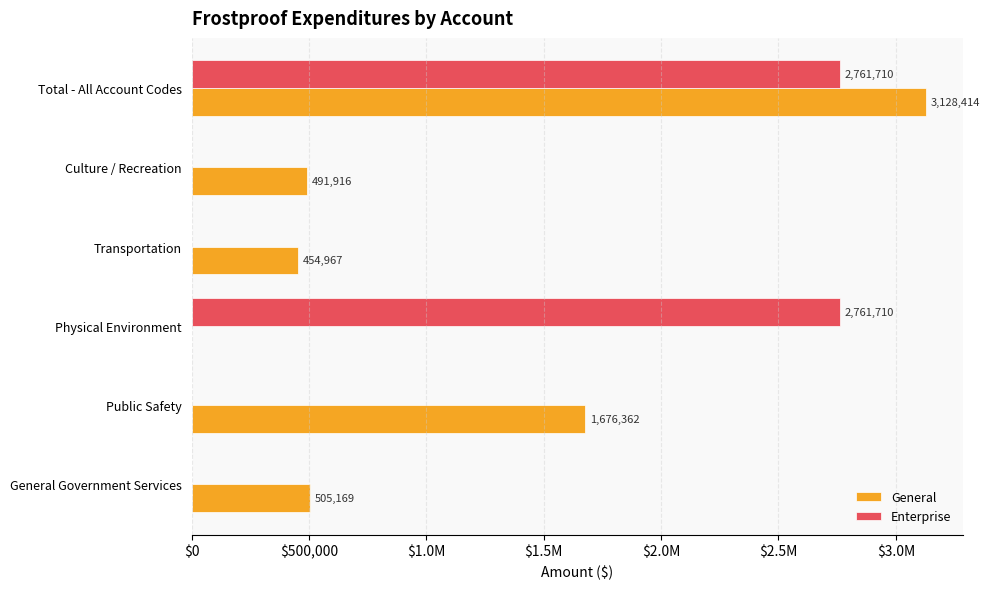

Which series has the largest total across all categories?

General